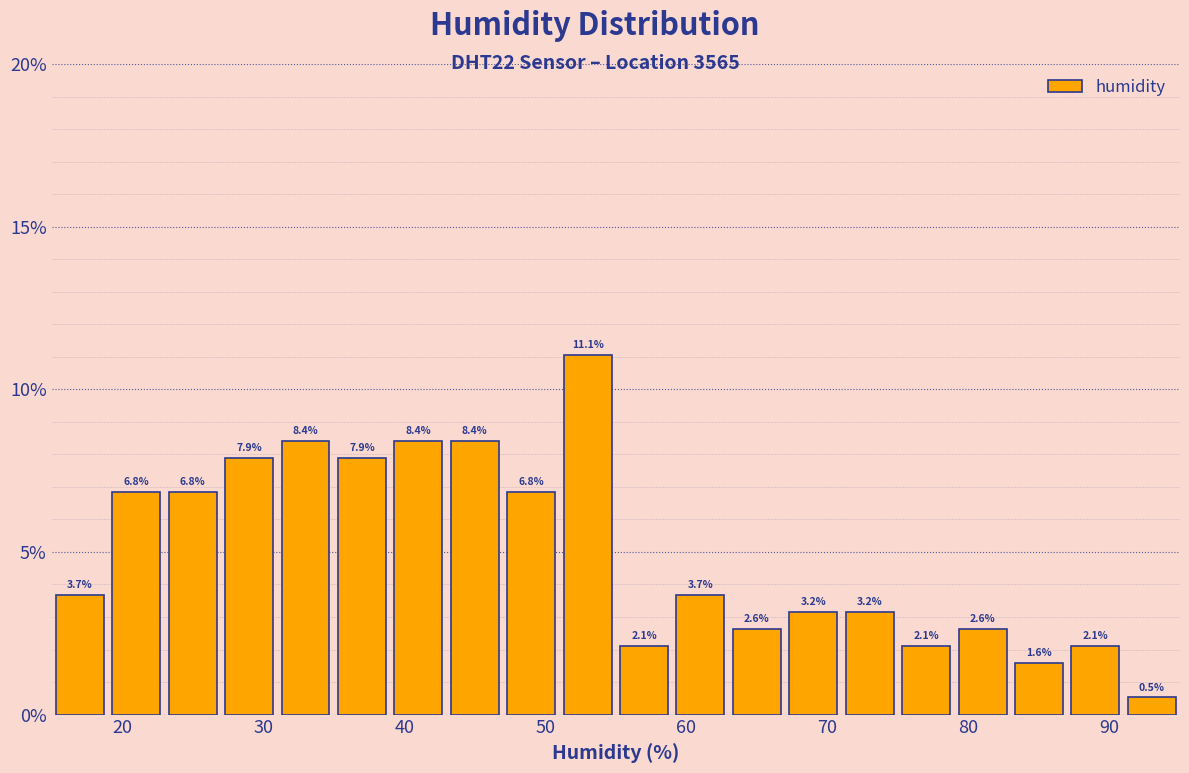

What is the height of the bar covering 91 to 95 on the x-axis?

0.5